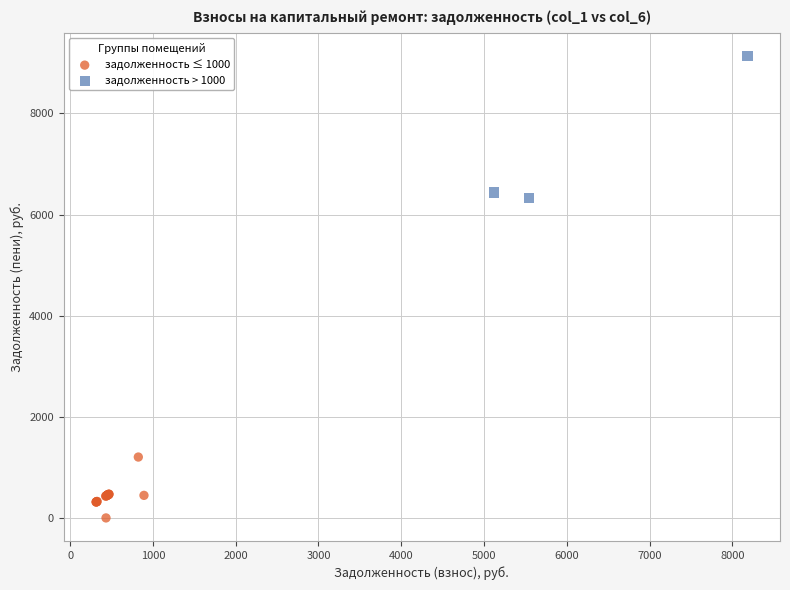

Which series reaches the maximum Y coordinate?

задолженность > 1000